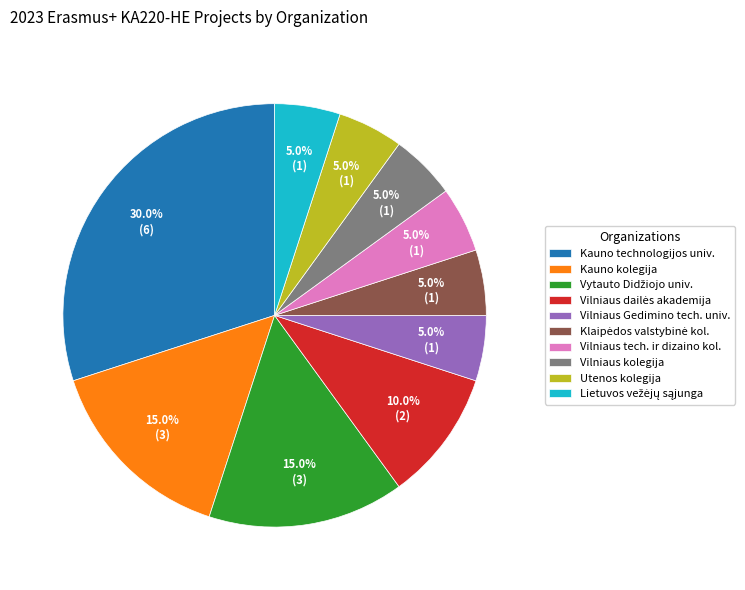

Is there any slice that represents more than half of the pie?

No